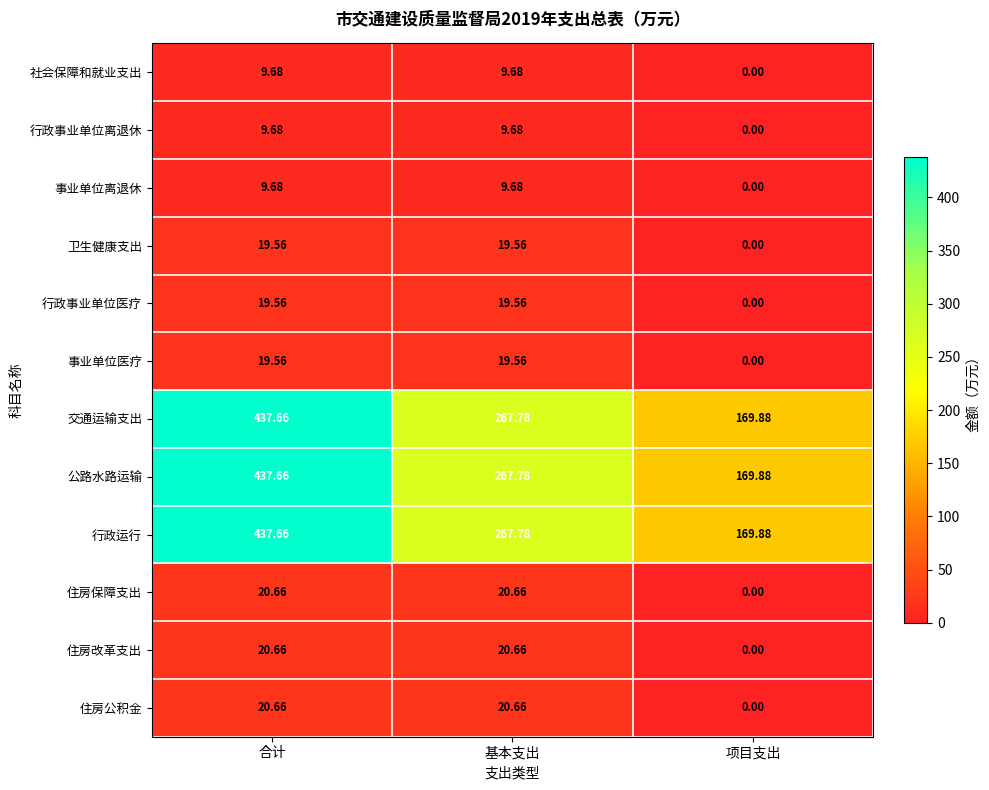

At which label does 卫生健康支出 first exceed 19?

合计